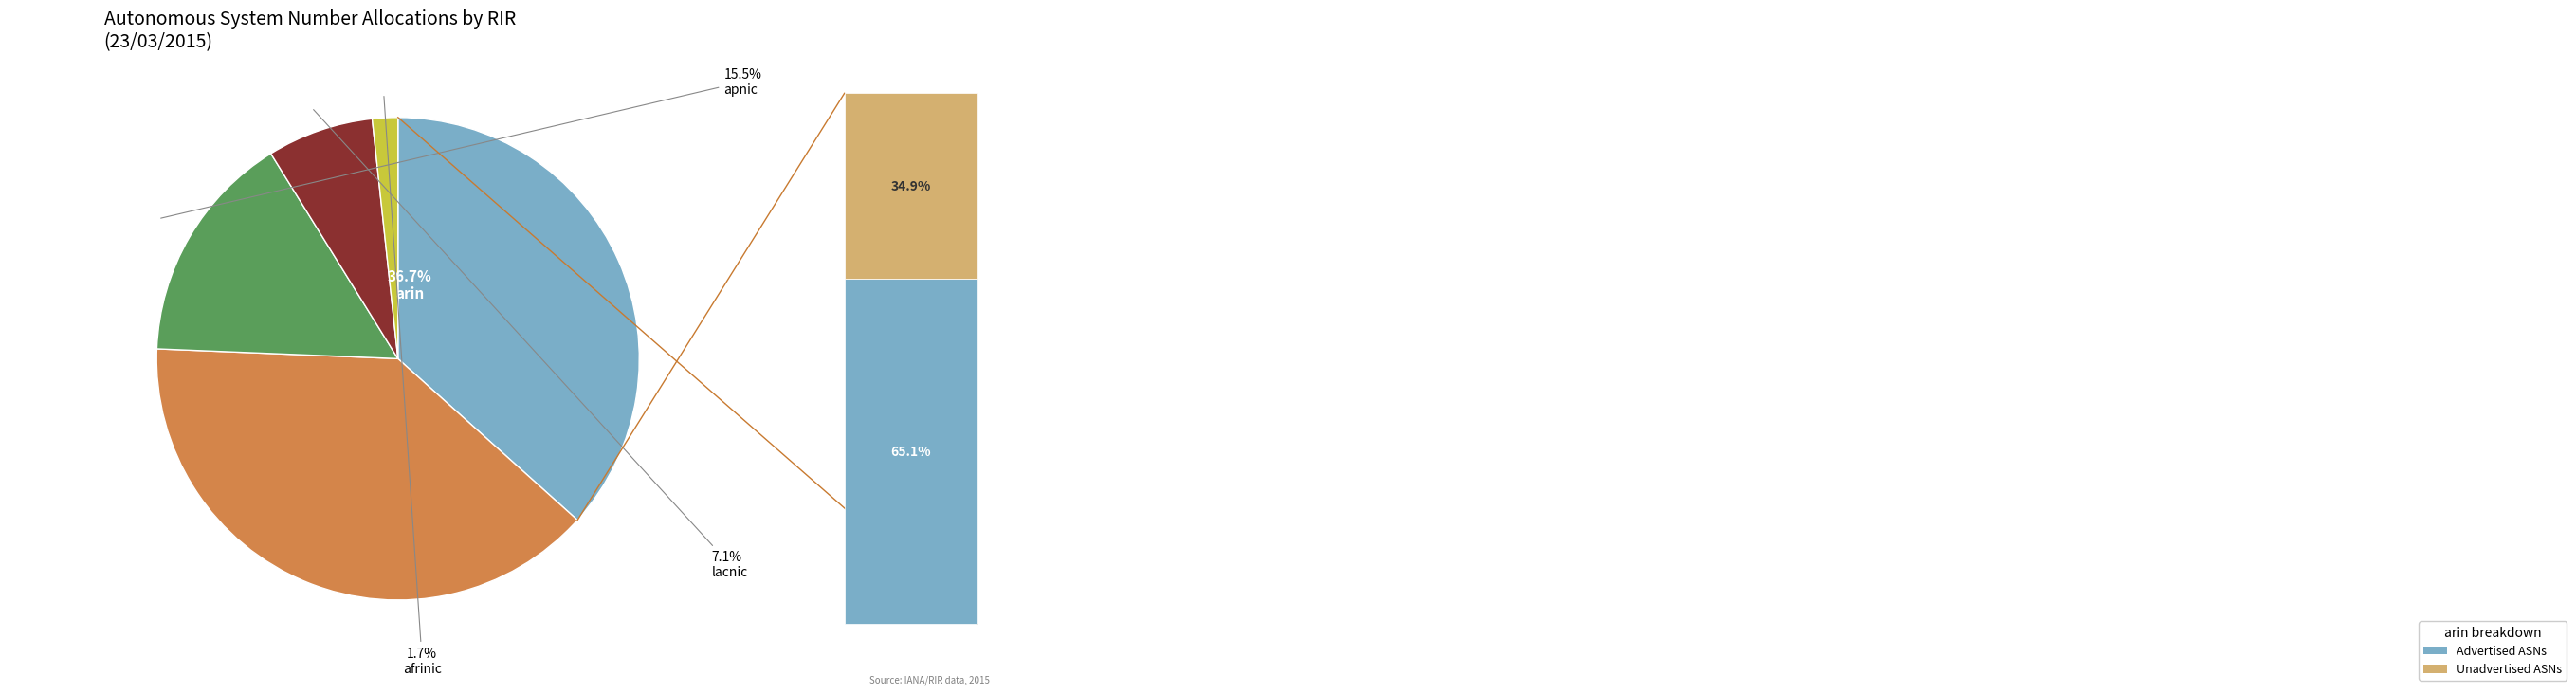

Is there any slice that represents more than half of the pie?

No